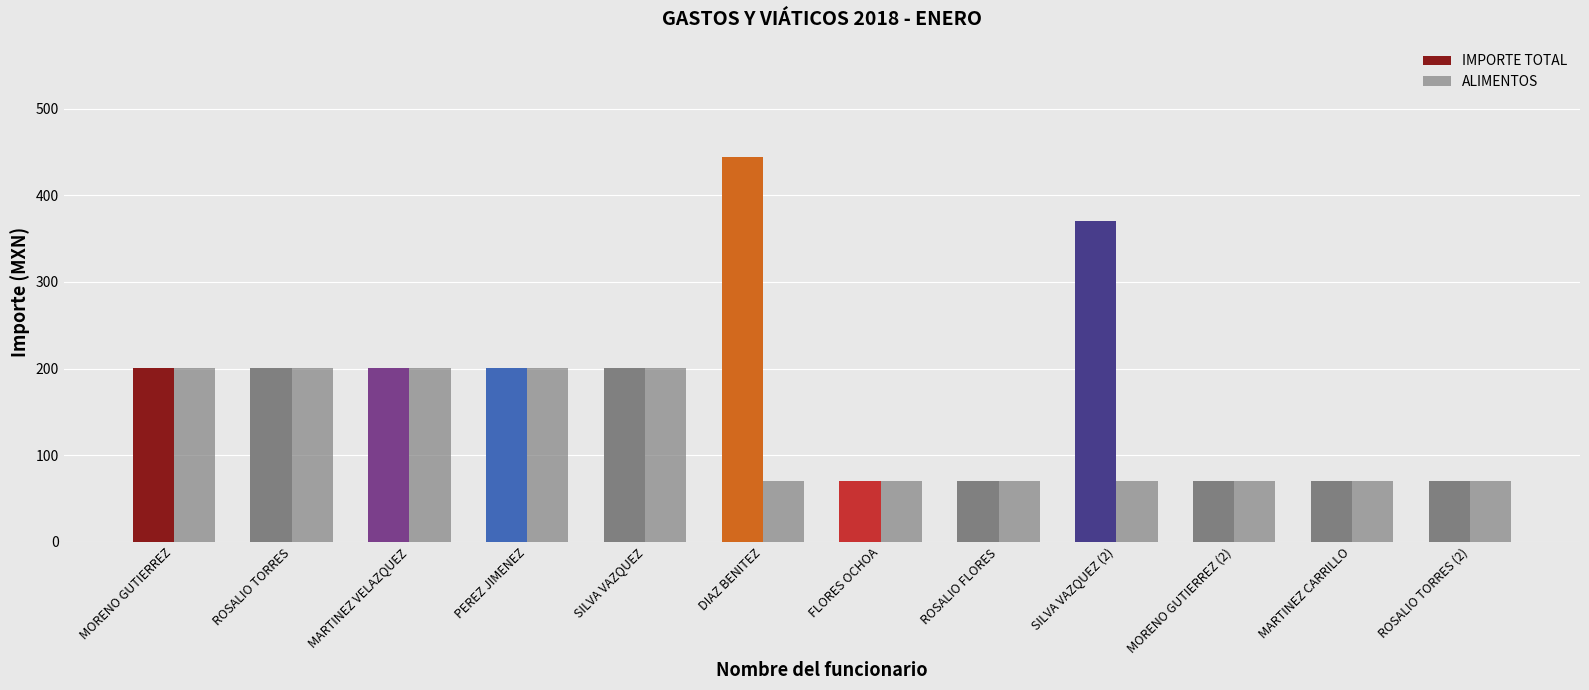

How many categories are shown in the chart?

12